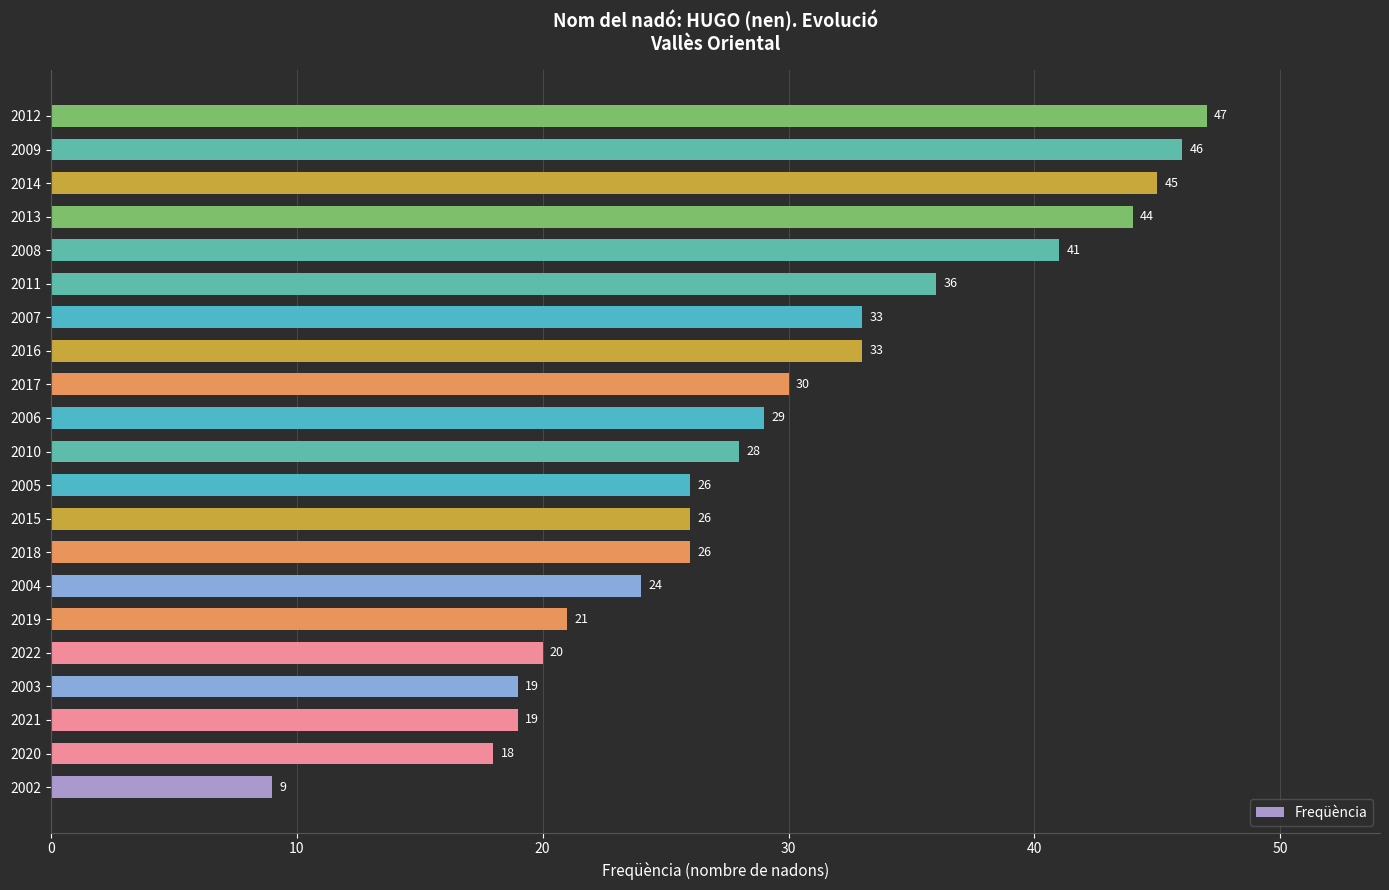

Are the bars horizontal?

Yes